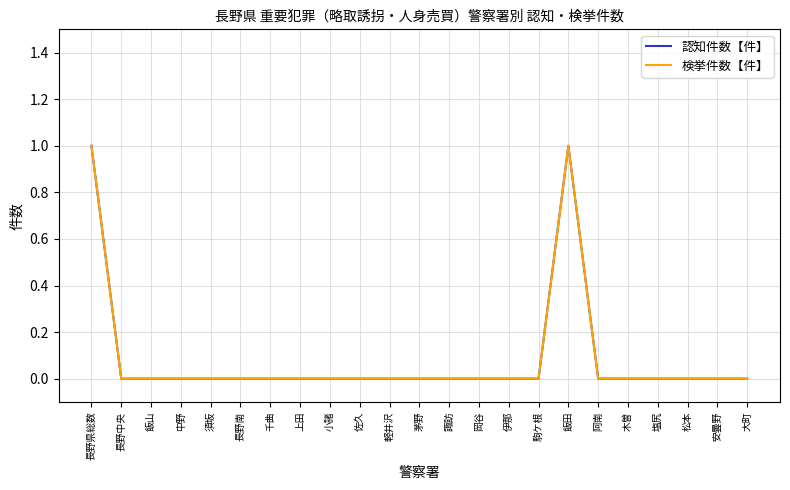

At which label is 検挙件数【件】 closest to 0?

長野中央